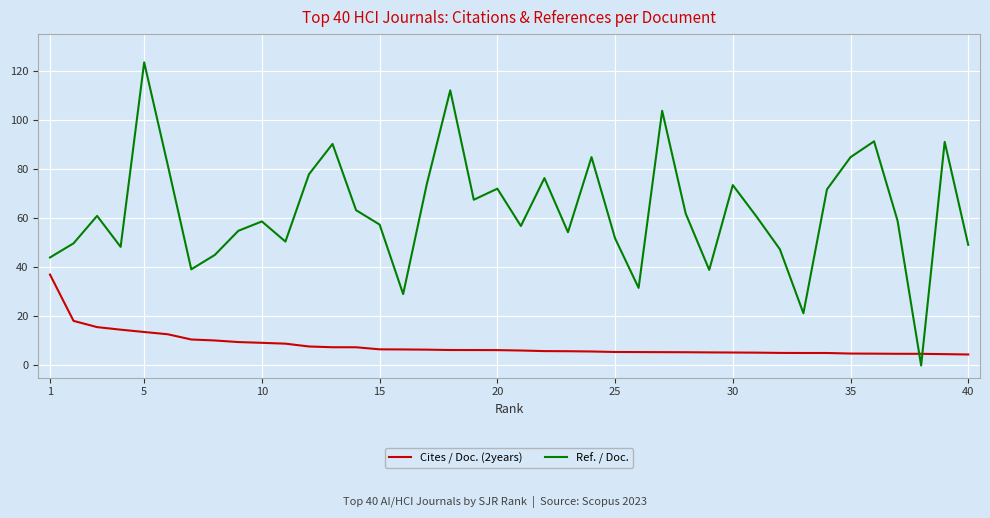

Which series has the largest total across all categories?

Ref. / Doc.